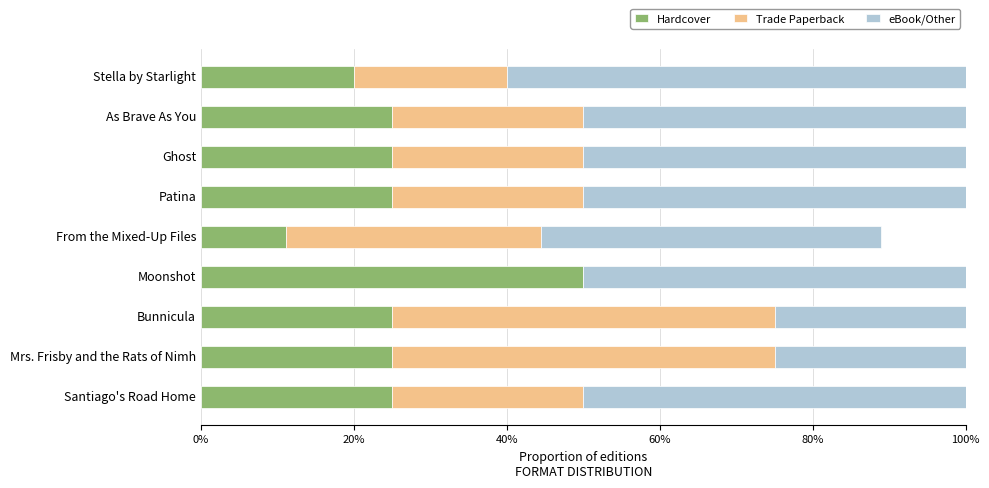

What are all the series names shown in the legend?

Hardcover, Trade Paperback, eBook/Other